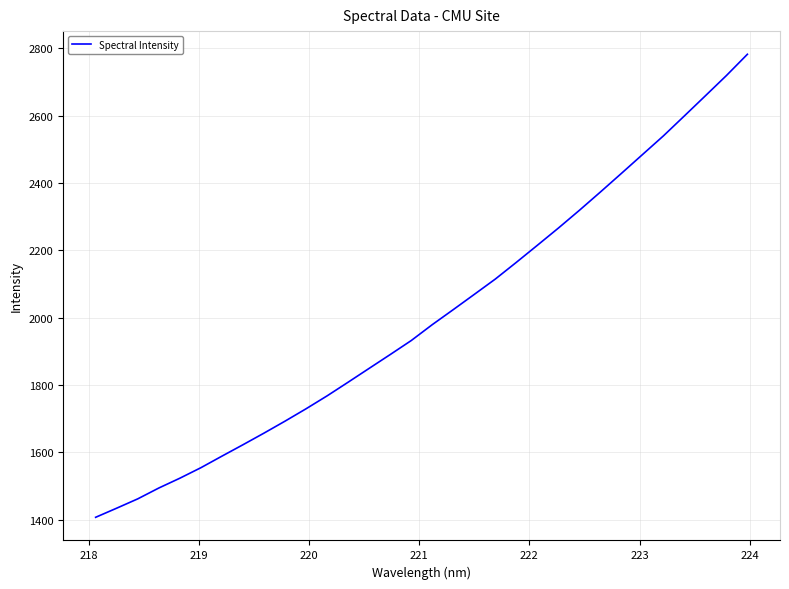

What is the maximum value shown in the chart?

2782.4